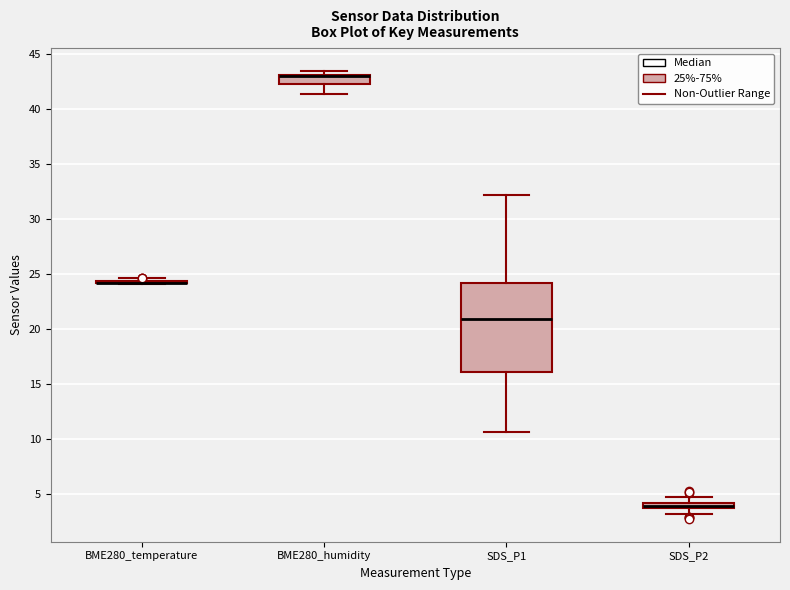

Where is the lower edge of the box for BME280_humidity on the y-axis? The values are not printed on the chart, so give them approximately, as read against the axis.

42.5